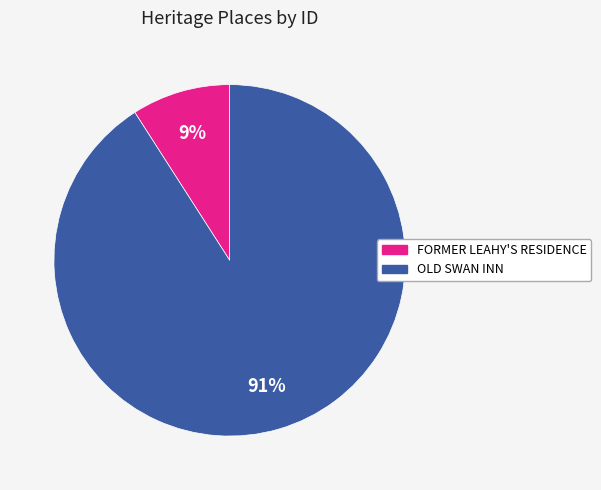

Do OLD SWAN INN and FORMER LEAHY'S RESIDENCE together represent more than half of the pie?

Yes